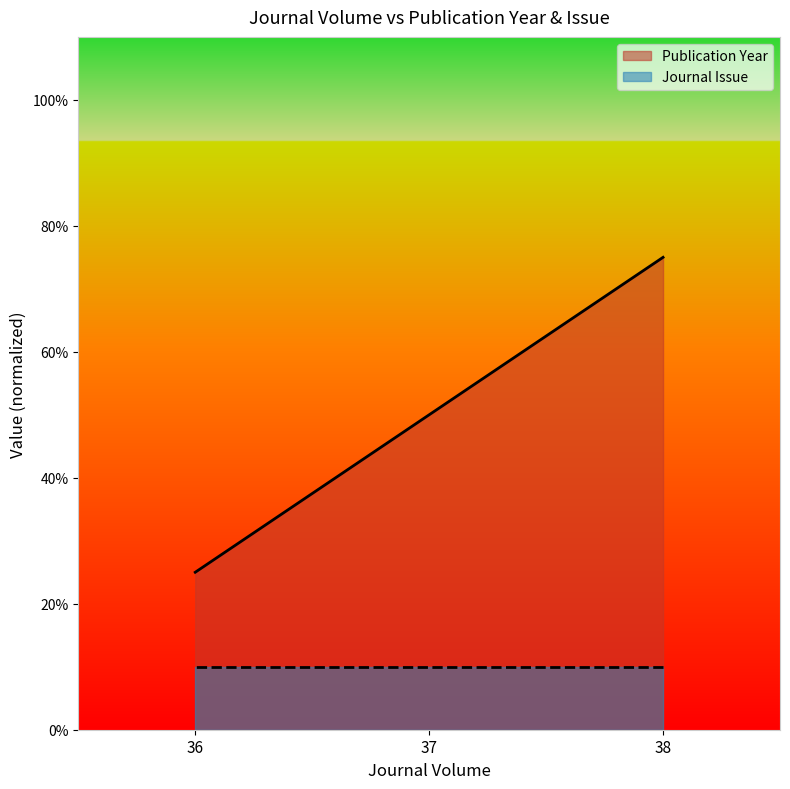

Rank the series by their average value, from highest to lowest.

Publication Year, Journal Issue